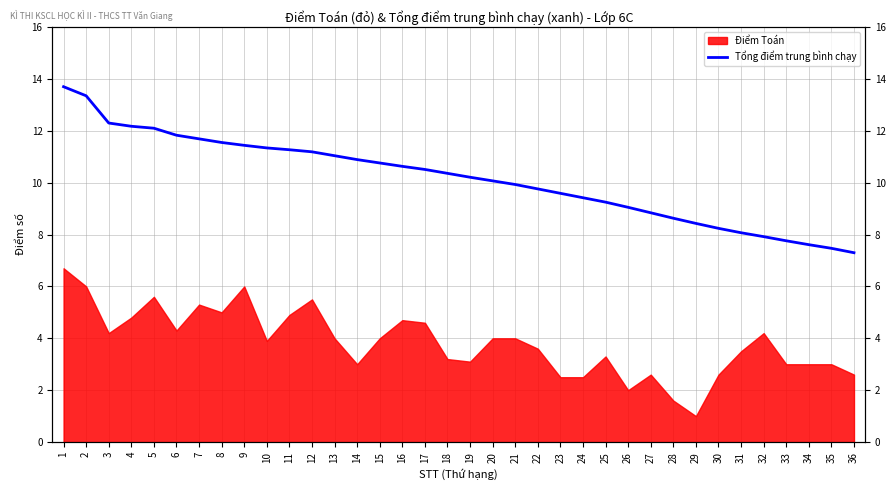

What is the difference between the second highest and second lowest values?

5.9